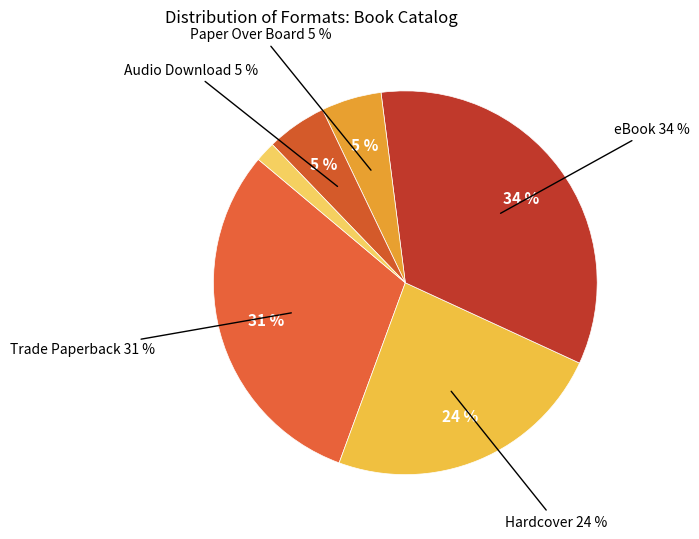

Combined, what portion of the pie is Audio Download and Paper Over Board?

10.2%